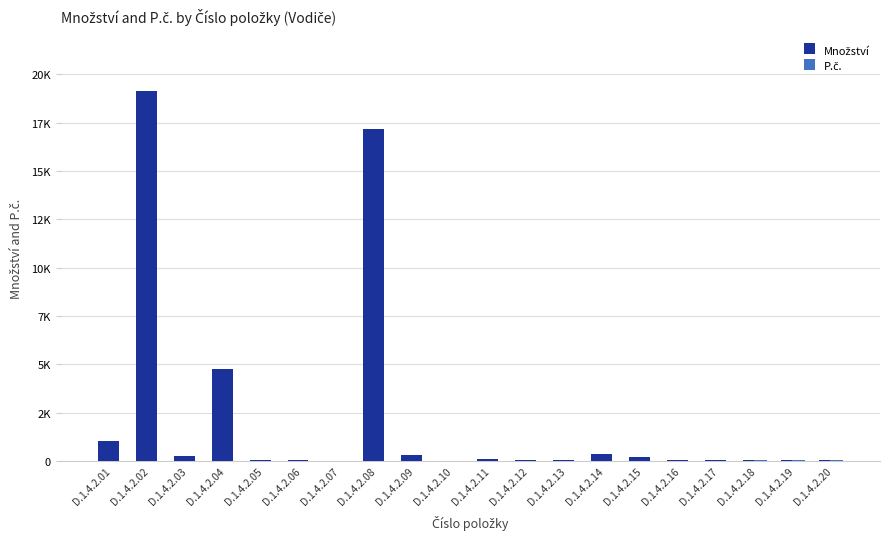

Is the value of Množství at D.1.4.2.02 greater than the value of P.č. at D.1.4.2.12?

Yes